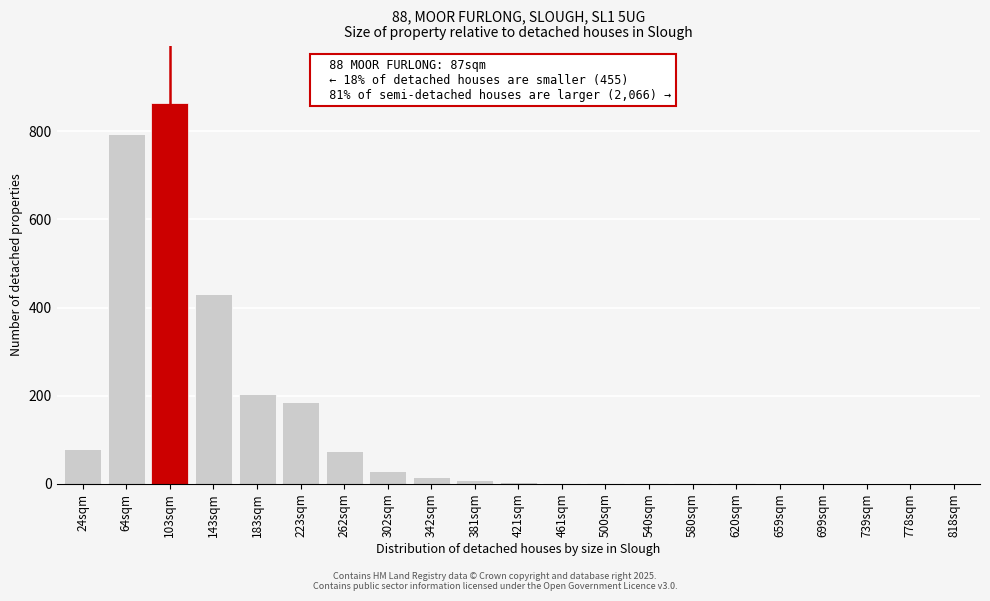

Between 103sqm and 262sqm, which is larger?

103sqm